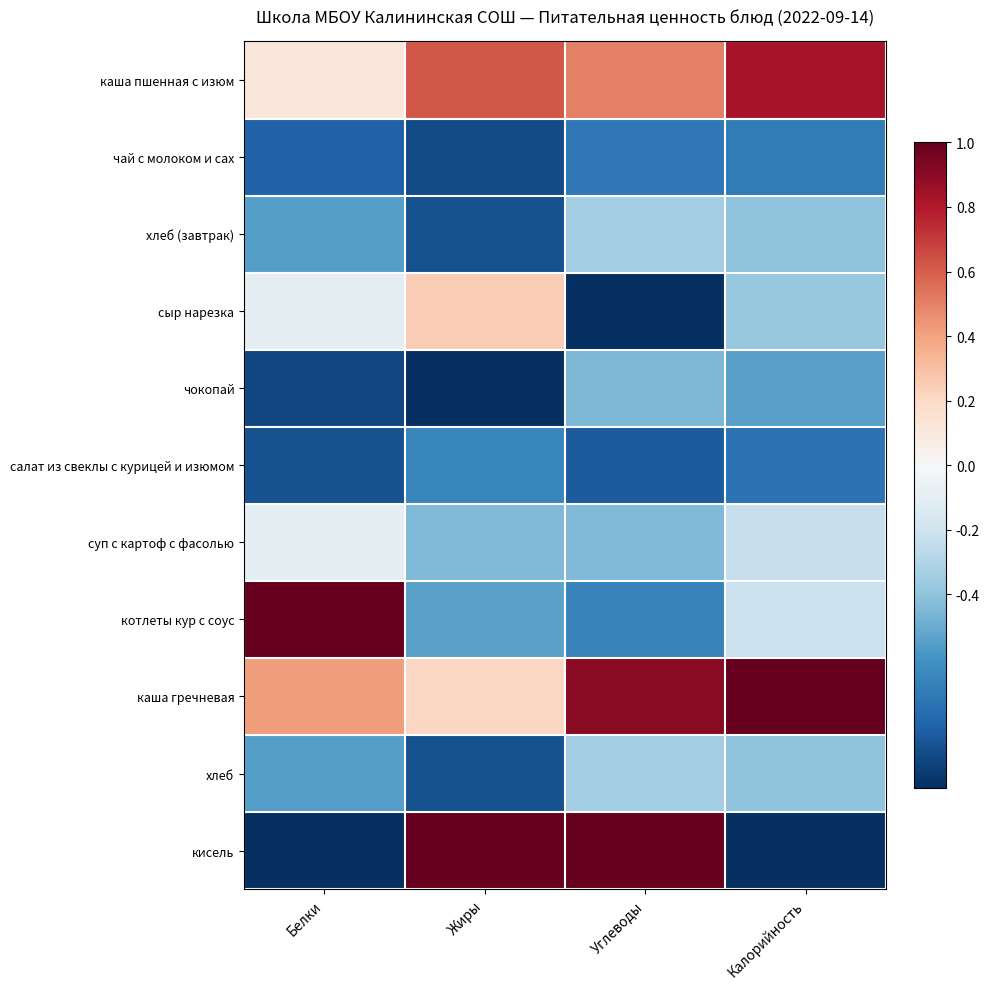

At which category is the sum across all series the highest?

Углеводы